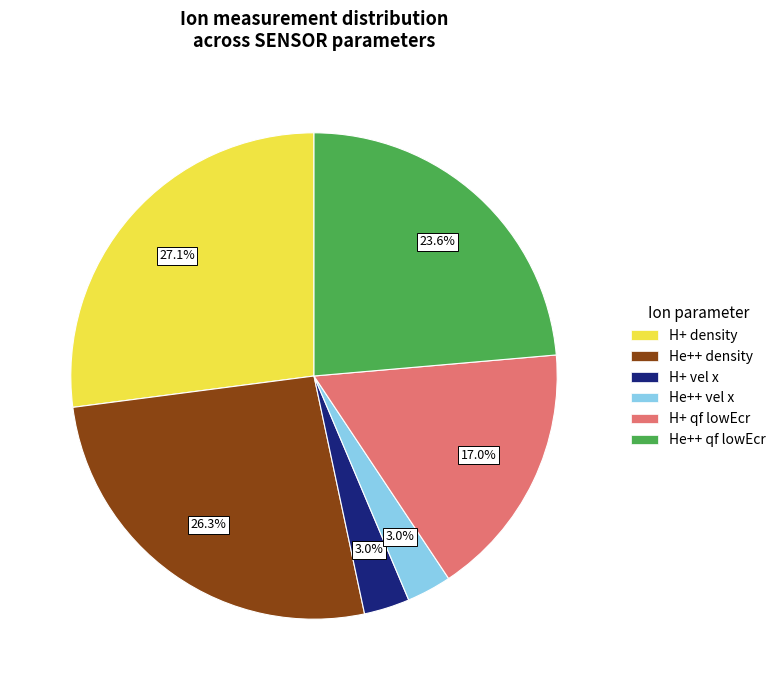

Does any single category account for the majority?

No